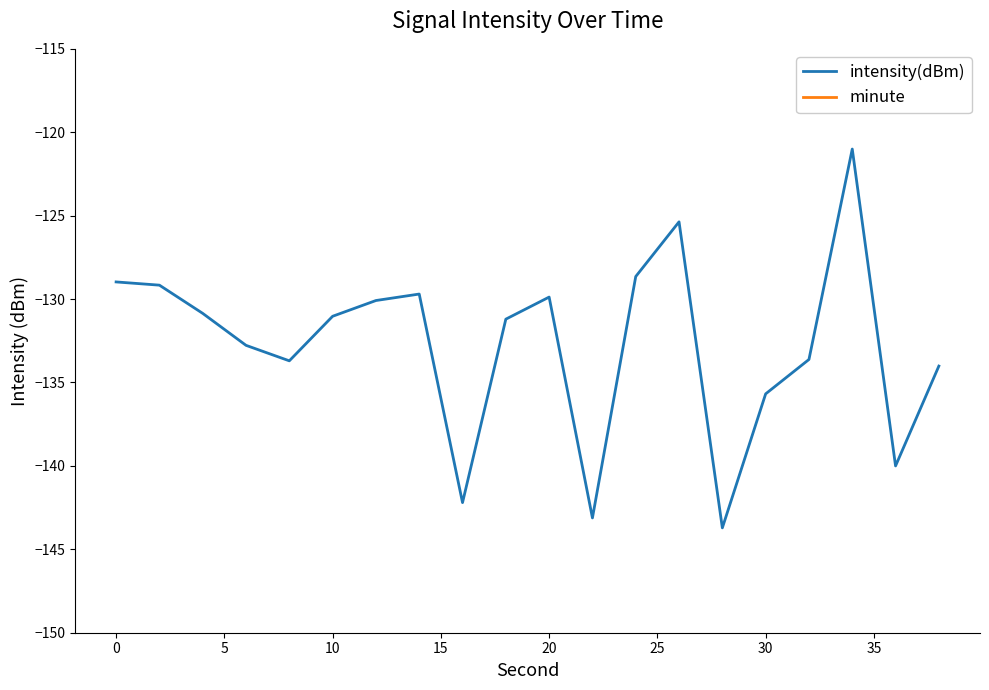

True or false: minute and intensity(dBm) cross at least once.

False